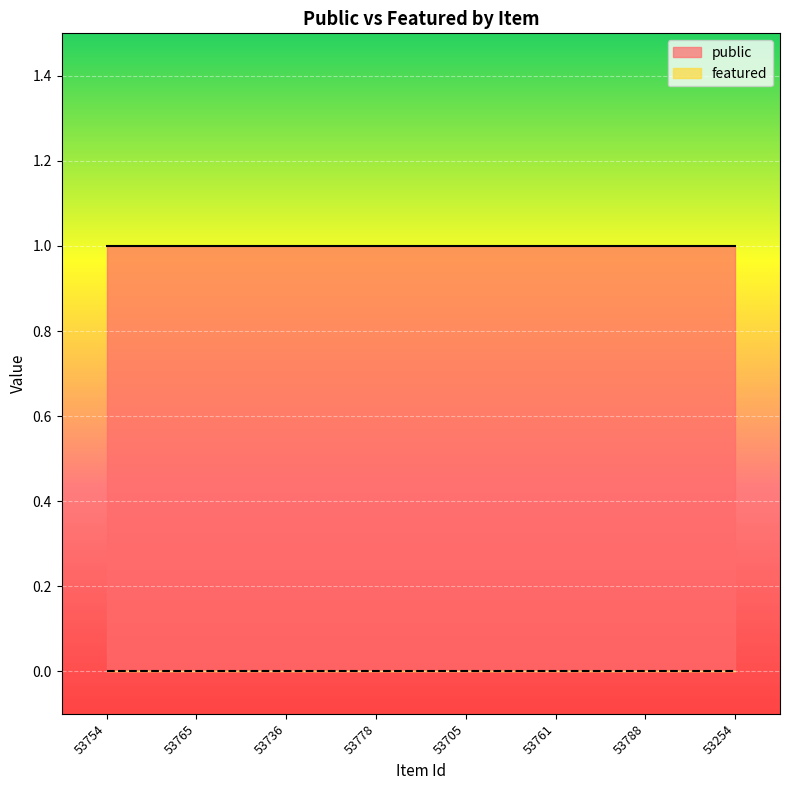

What is the label of the 6th point from the right?

53736